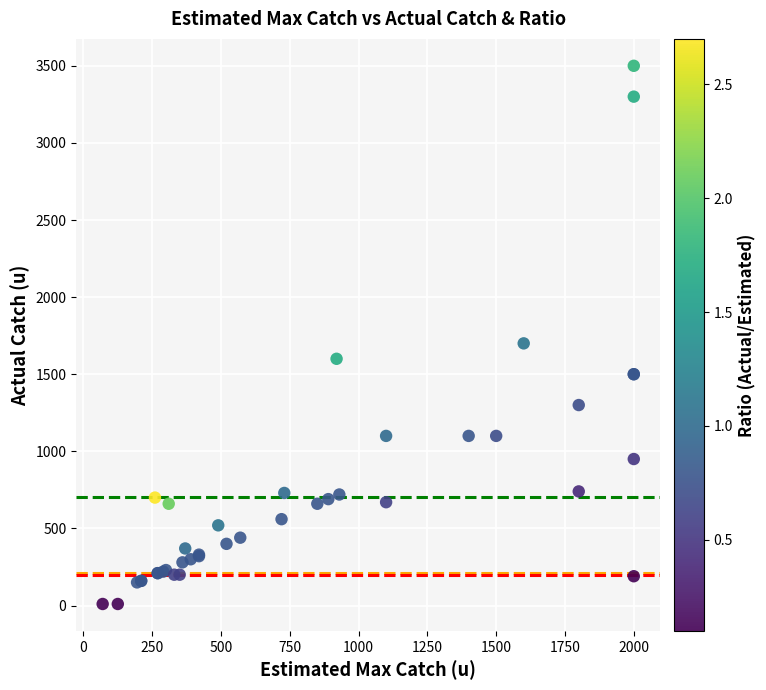

What Y value in the scatter plot is closest to 1755?

1700